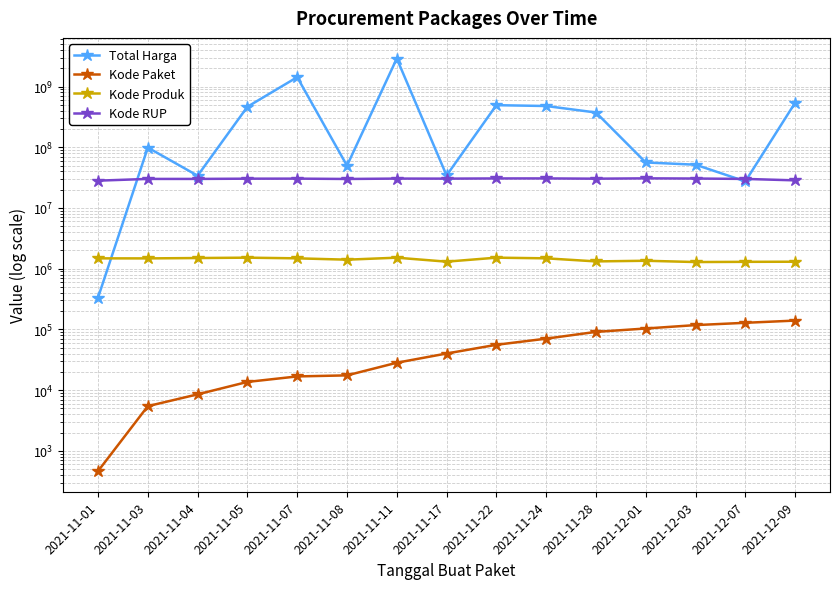

How many interior local peaks does the Total Harga series have?

4